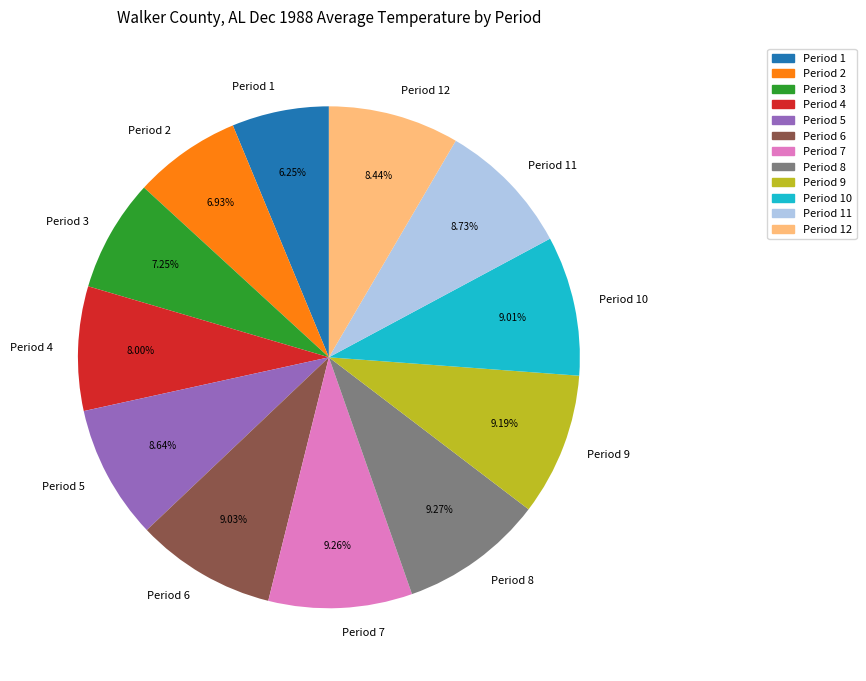

Between Period 2 and Period 4, which is larger?

Period 4